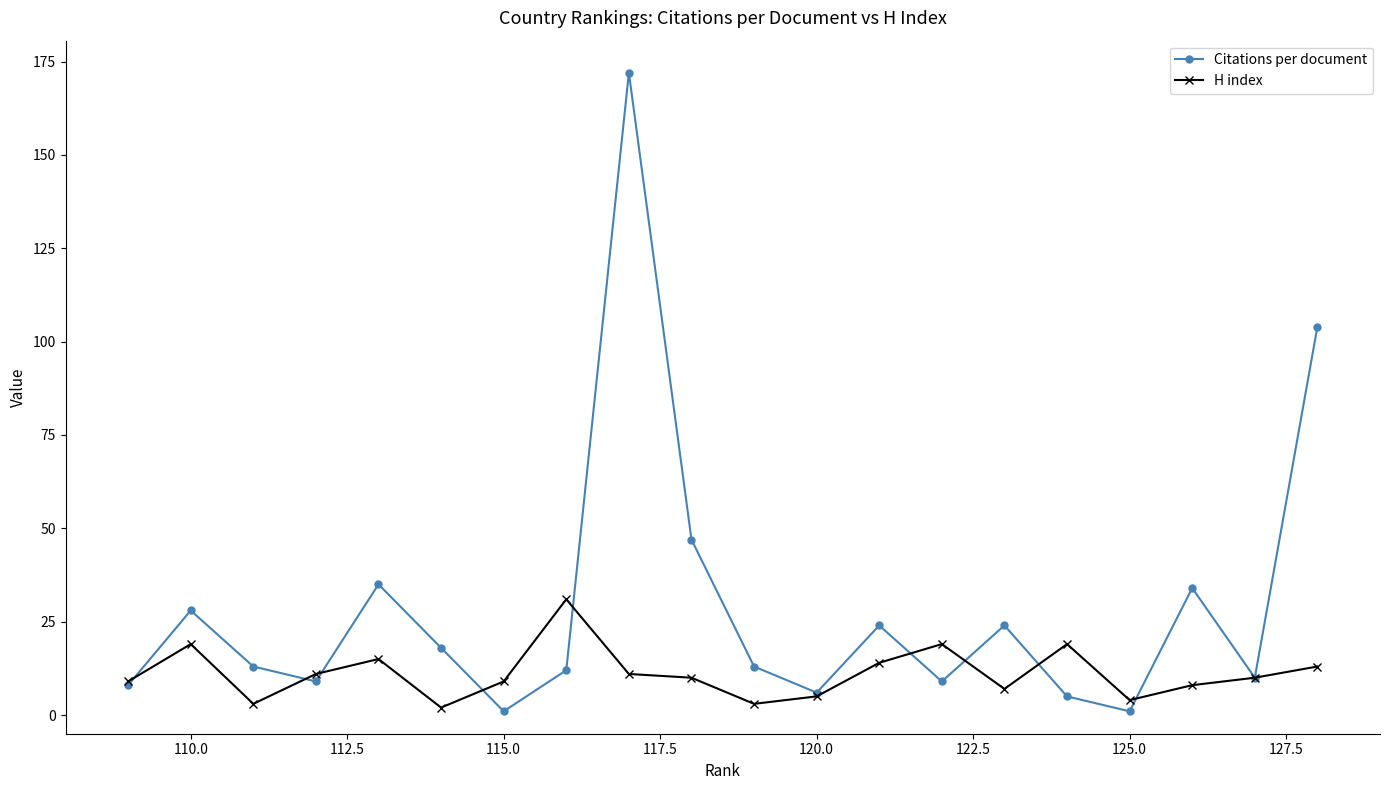

The Citations per document series shows 1 at 115.0. True or false?

True